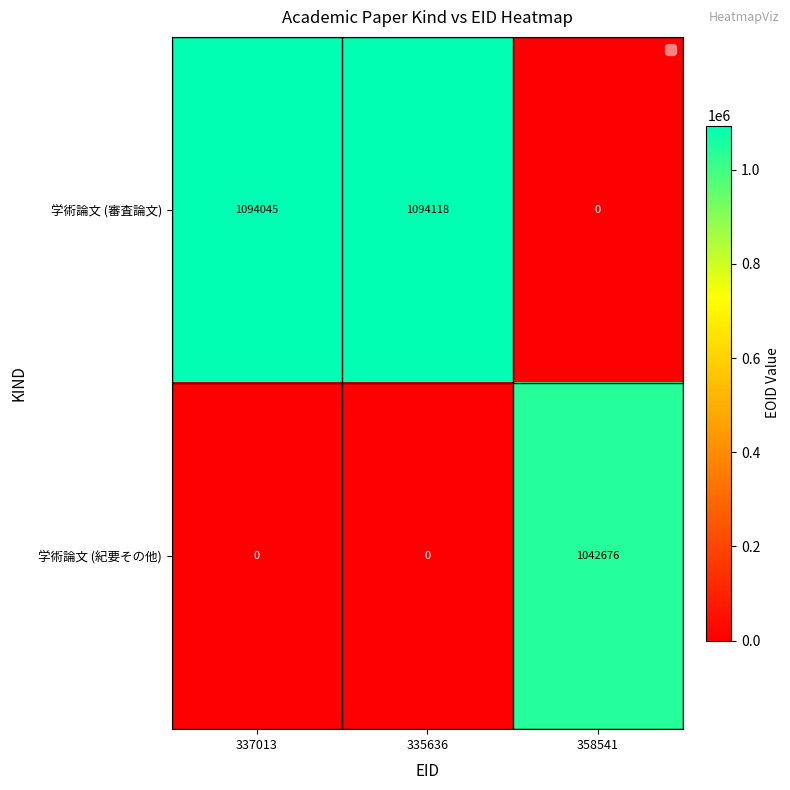

The value of 学術論文 (審査論文) at 337013 is 1094045. True or false?

True